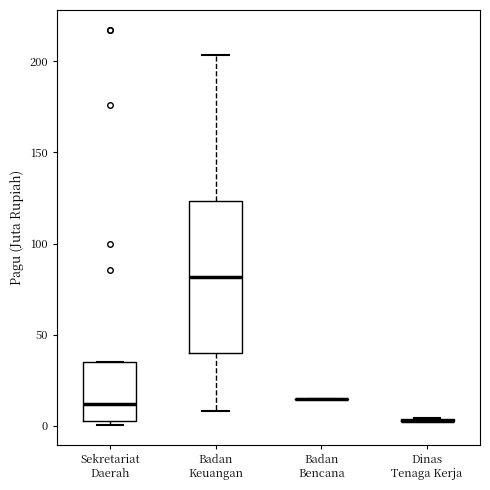

Reading left to right, transcribe this box plot: for each box, give where its median line is, the range the box spans, and where its two whiskers end, as read against the y-axis. The values are not printed on the chart, so give them approximately, as read against the axis.

Sekretariat Daerah: median 10, box 5 to 35, whiskers 0 to 35
Badan Keuangan: median 80, box 40 to 125, whiskers 10 to 205
Badan Bencana: box collapsed to a line at 15, whiskers 15 to 15
Dinas Tenaga Kerja: box collapsed to a line at 5, whiskers 5 to 5